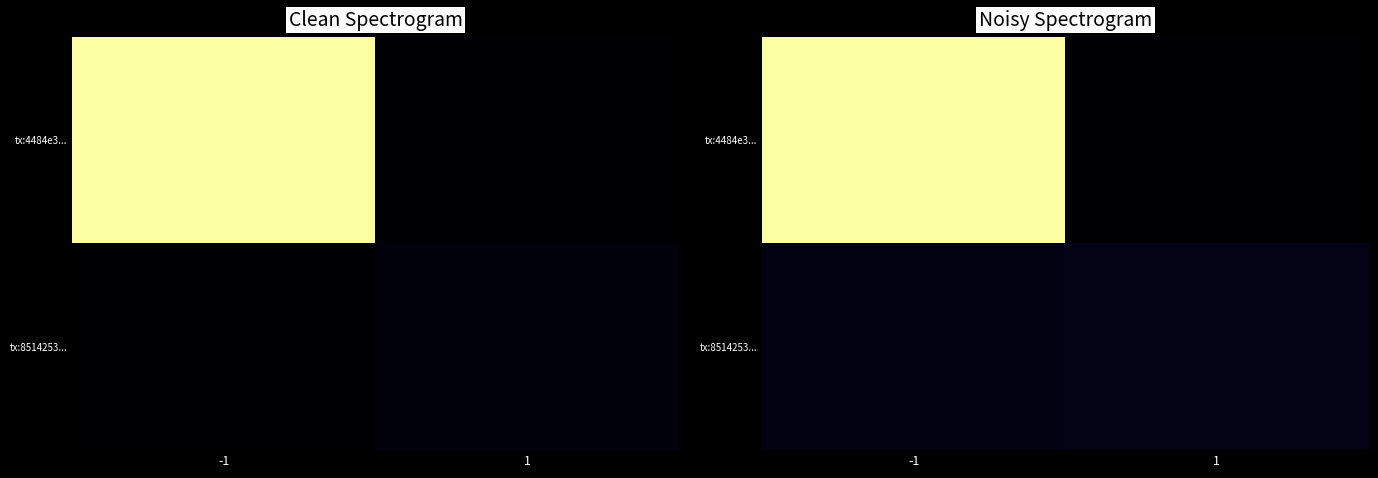

Which series has the widest spread of values?

tx:4484e3...